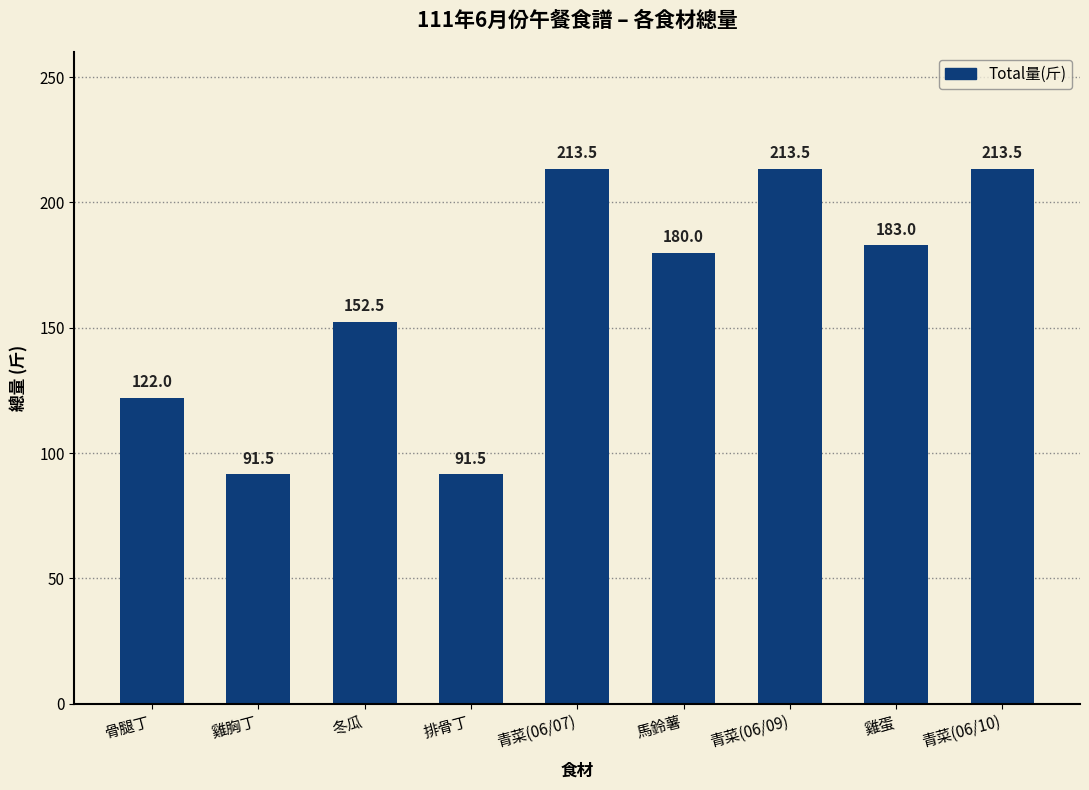

What is the sum of all values?

1461.0